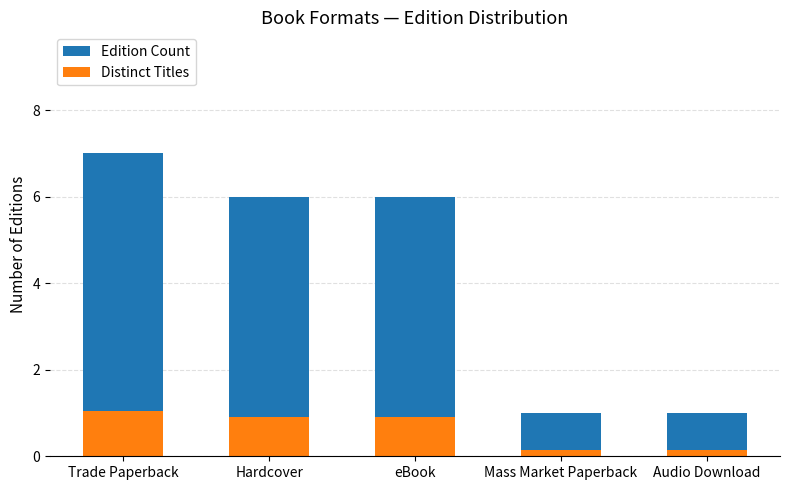

List the labels in order of Distinct Titles value, smallest first.

Mass Market Paperback, Audio Download, Hardcover, eBook, Trade Paperback